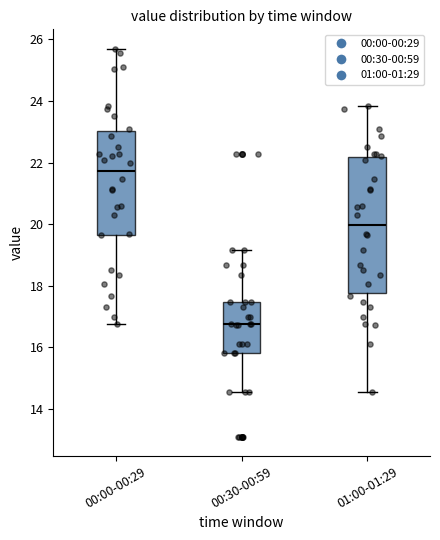

Reading left to right, read every box against the y-axis: the position of its median line, the range the box covers, and the ends of its whiskers. The values are not printed on the chart, so give them approximately, as read against the axis.

00:00-00:29: median 21.8, box 19.6 to 23.0, whiskers 16.8 to 25.8
00:30-00:59: median 16.8, box 15.8 to 17.4, whiskers 14.6 to 19.2
01:00-01:29: median 20.0, box 17.8 to 22.2, whiskers 14.6 to 23.8